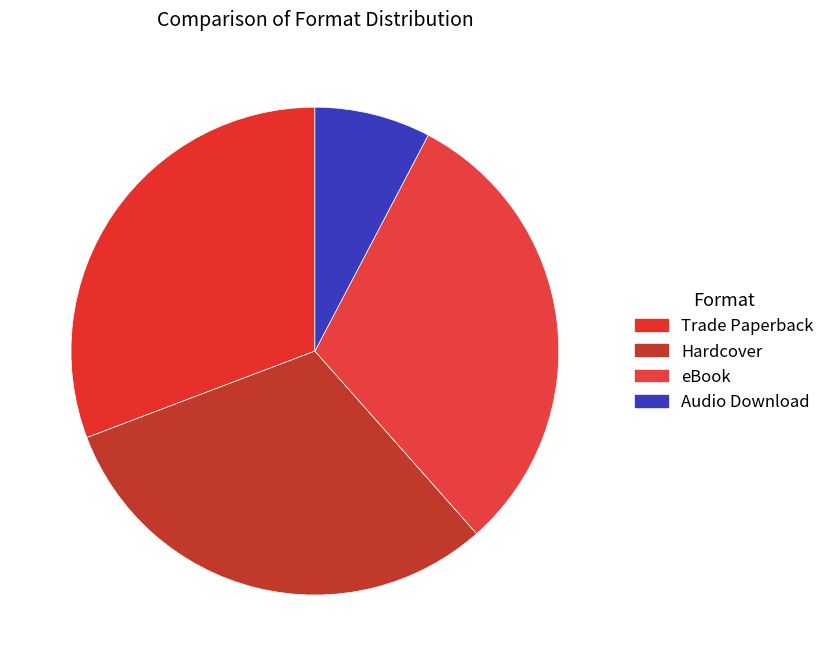

Is it true that Trade Paperback is 31% of the pie?

True